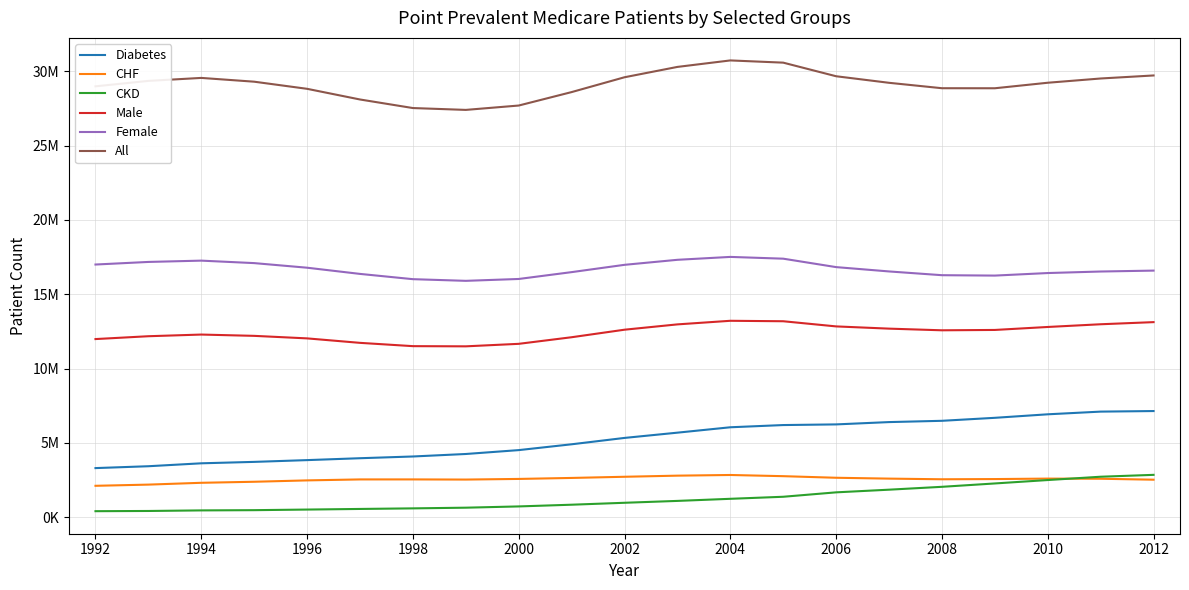

True or false: Diabetes and Male cross at least once.

False